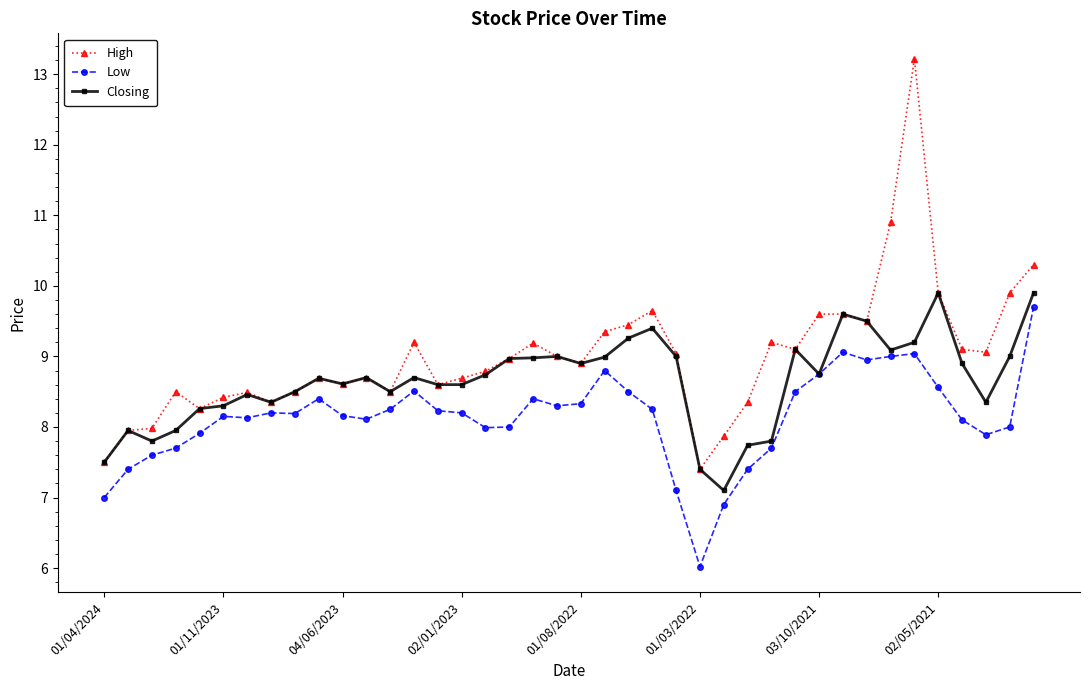

True or false: Closing has more than 0 interior local peaks.

True